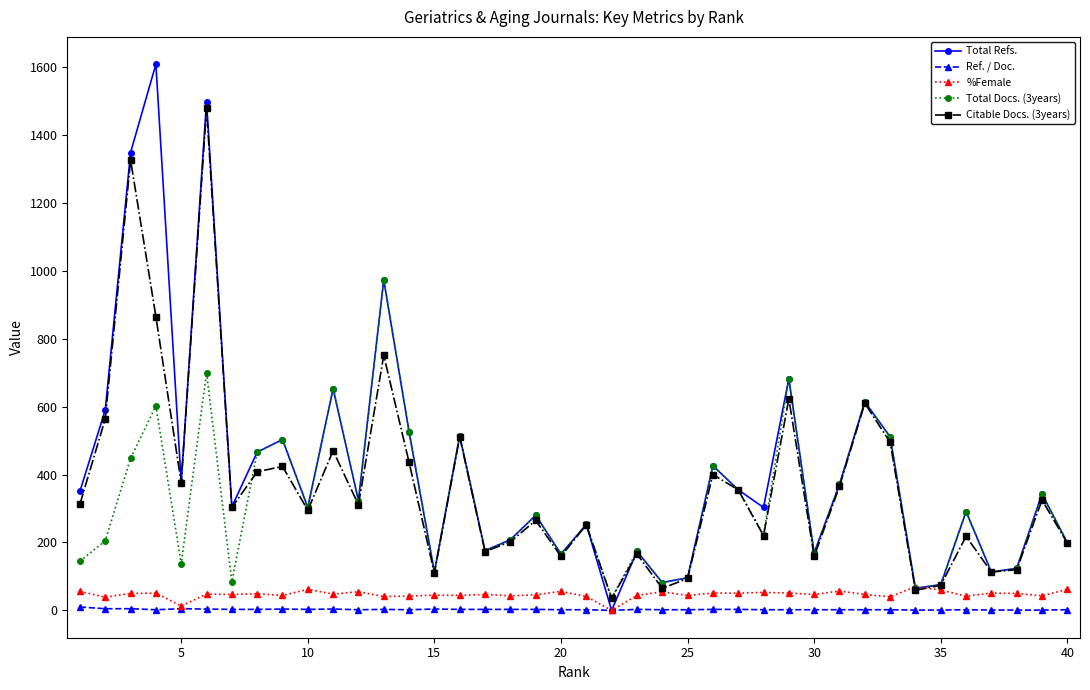

Which series has the largest range (max minus min)?

Total Refs.